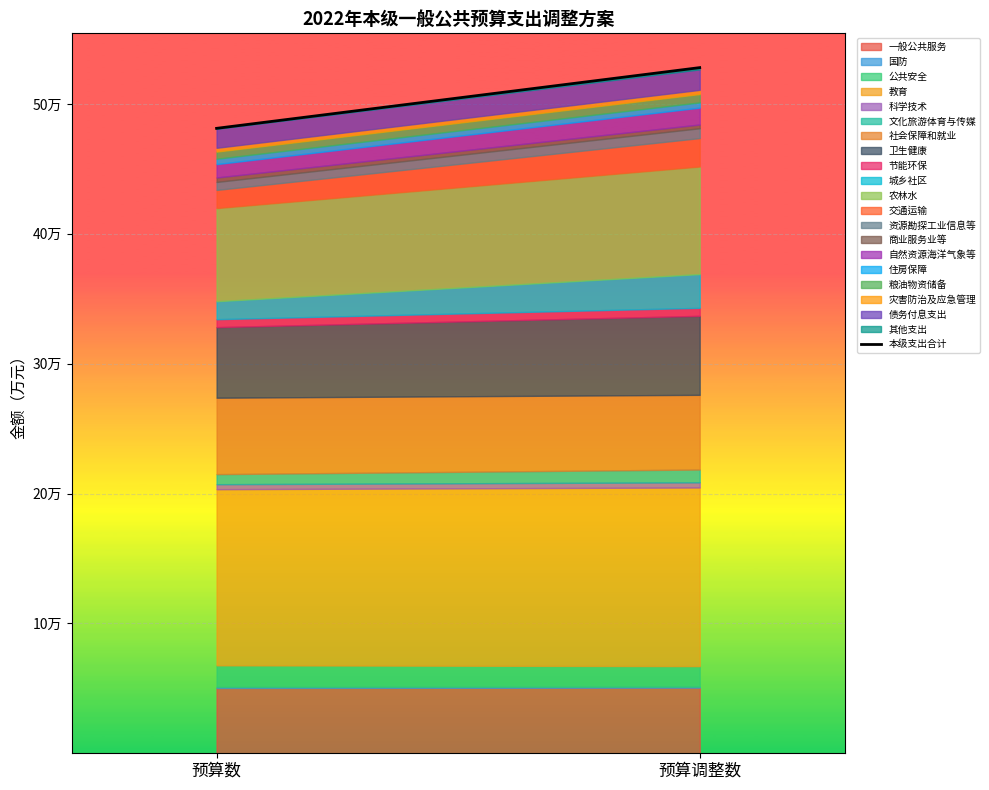

What is the average value?

504592